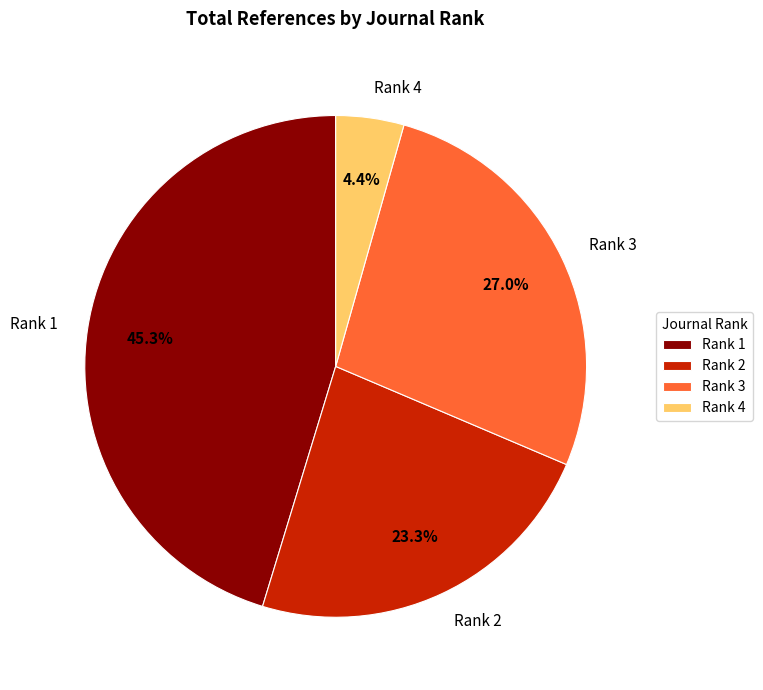

Does Rank 1 represent more than half of the total?

No